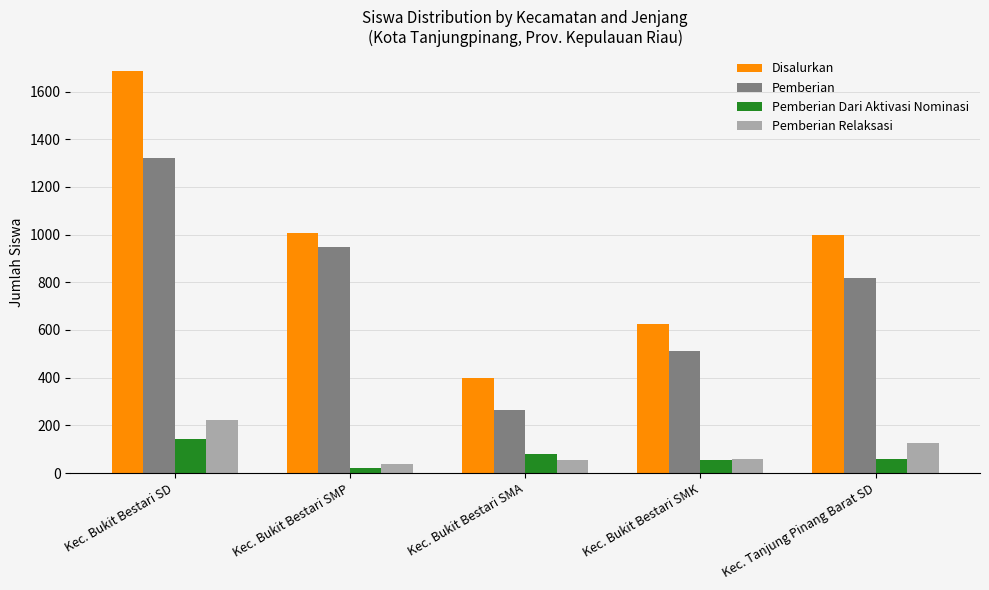

Which series has the largest total across all categories?

Disalurkan